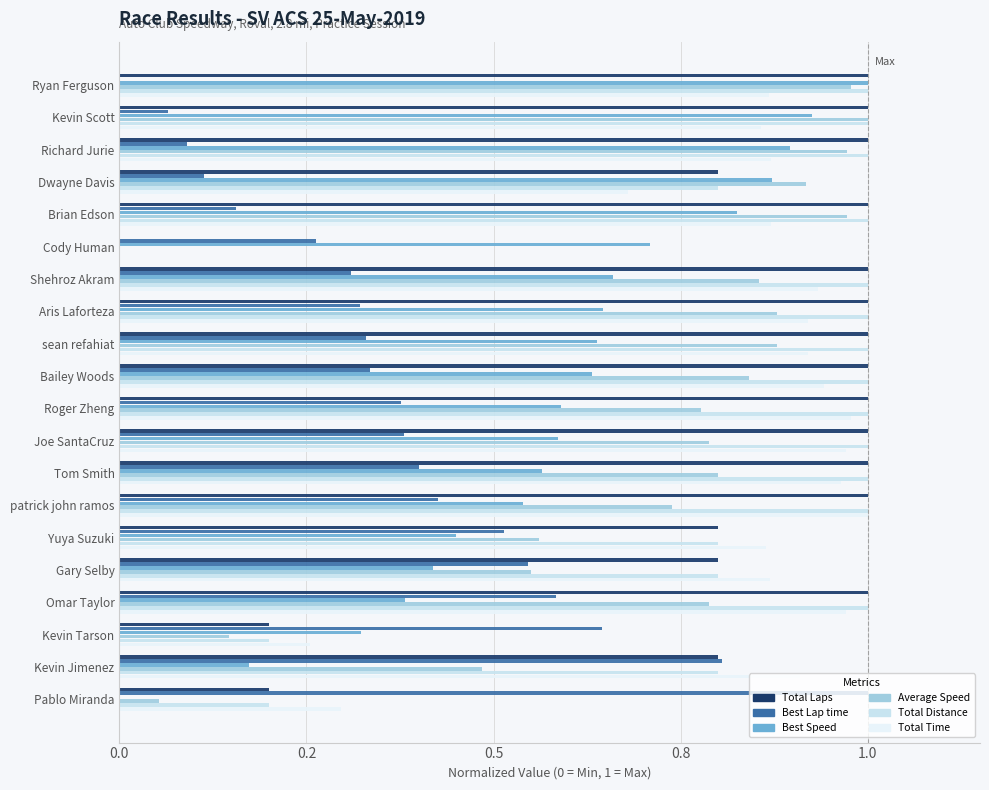

How many bars are there in total?

120